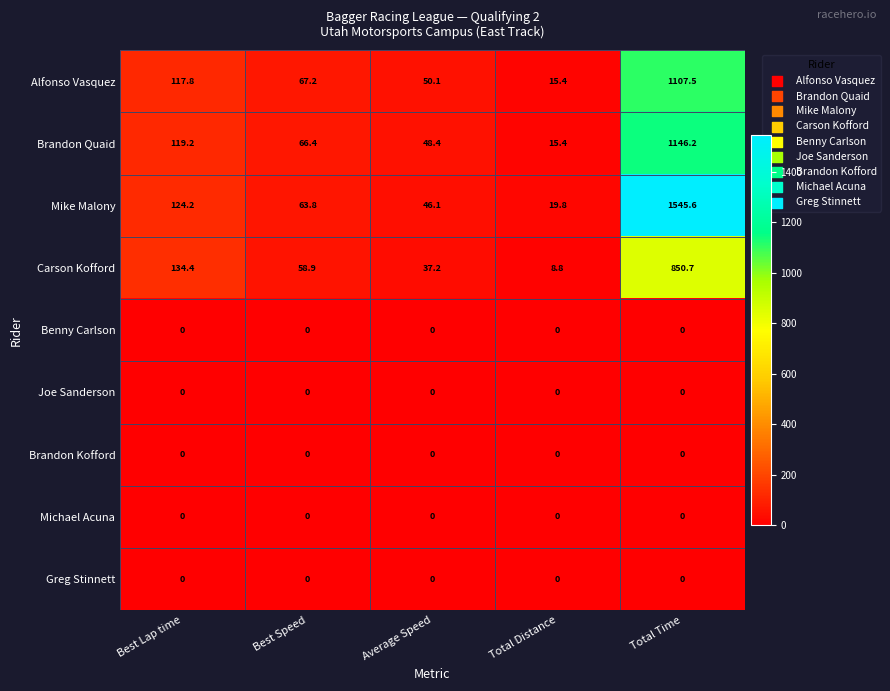

What is the maximum value for Brandon Quaid?

1146.2